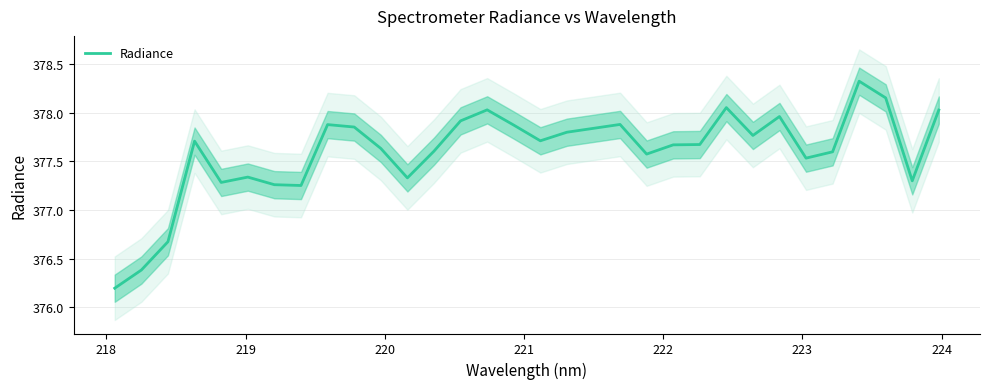

What is the minimum value for Radiance?

376.2